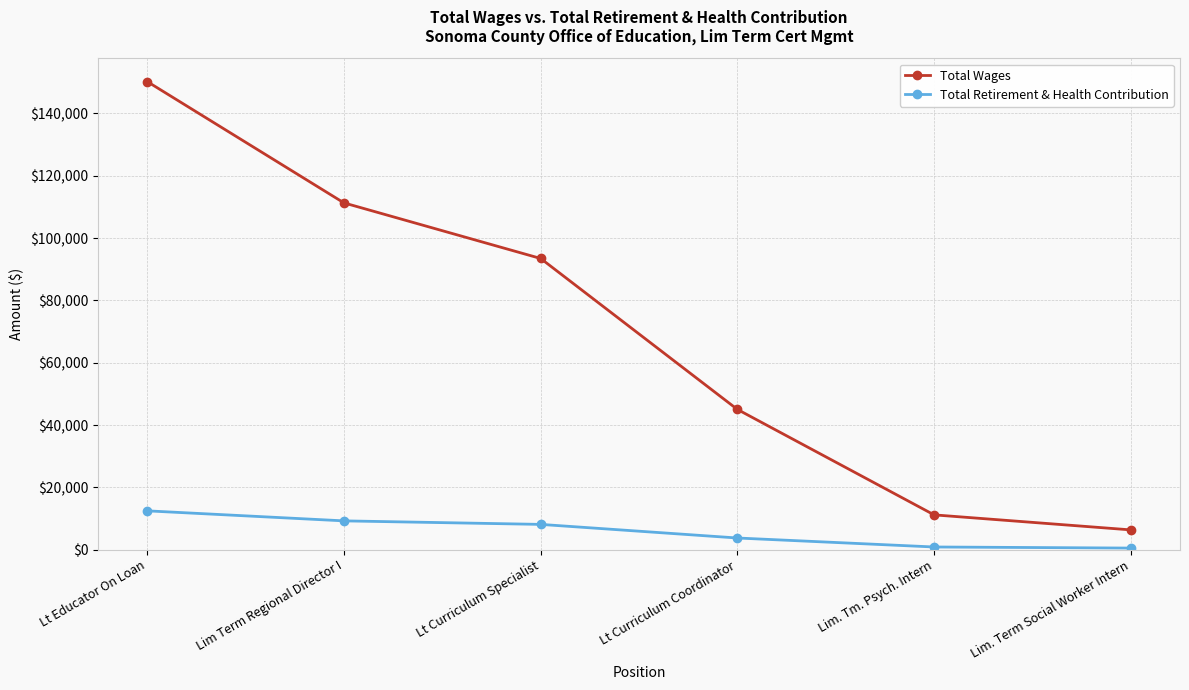

Where is Total Wages nearest to the value 78281?

Lt Curriculum Specialist